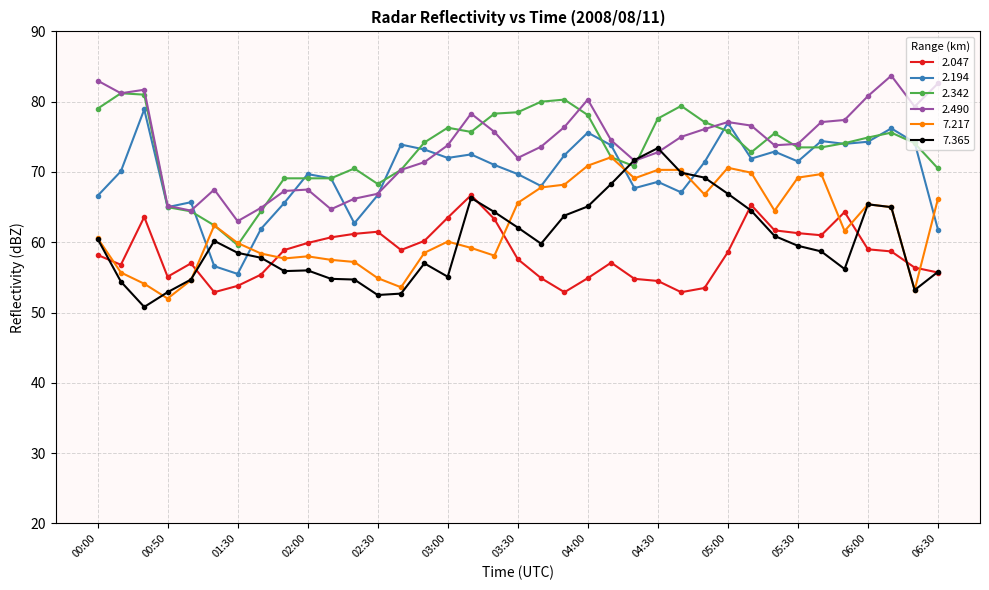

True or false: 2.194 has more than 1 interior local peaks.

True